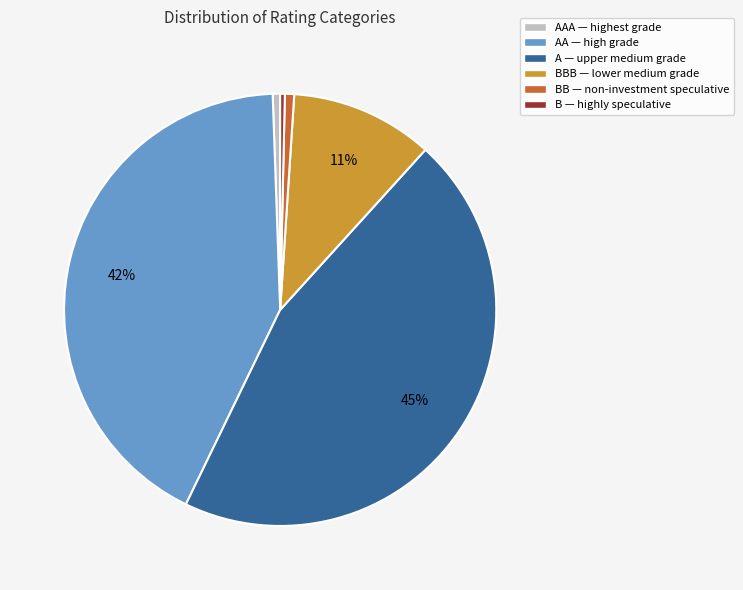

To the nearest percent, what percentage of the pie is BB — non-investment speculative?

1%